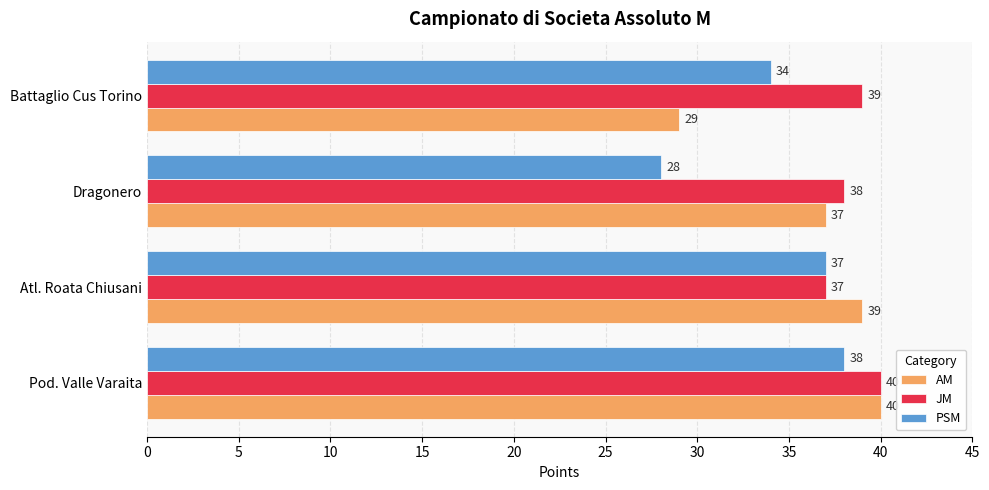

The JM series shows 25 at Battaglio Cus Torino. True or false?

False